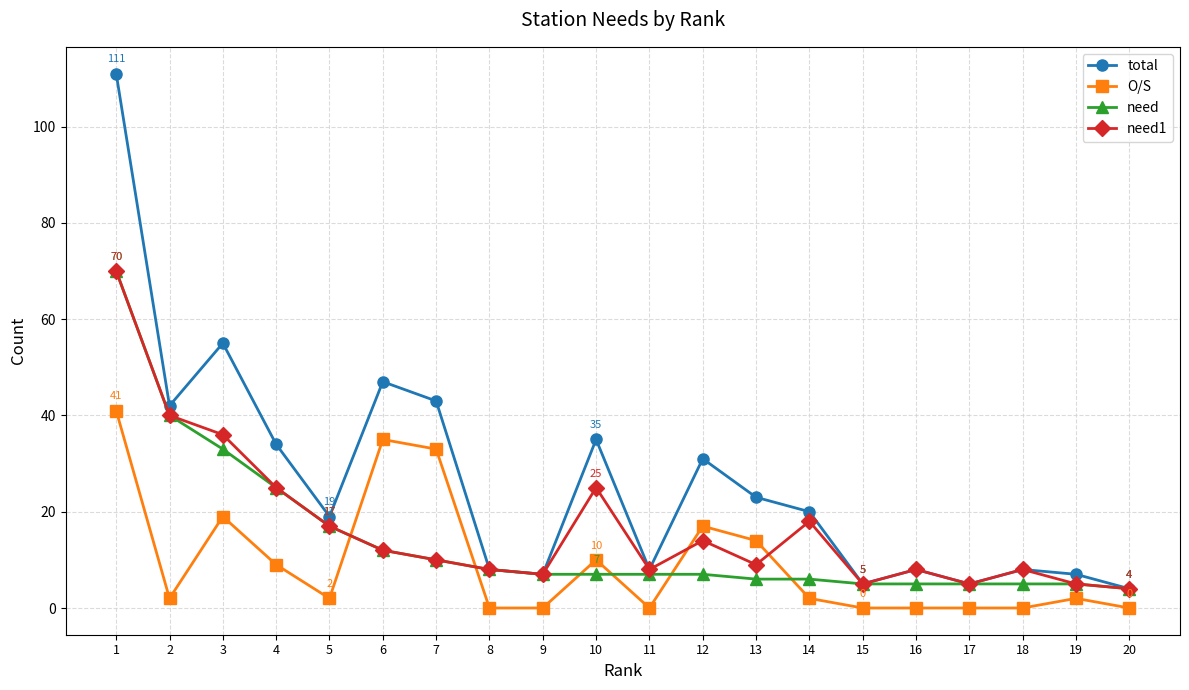

The need series shows 17 at 5. True or false?

True